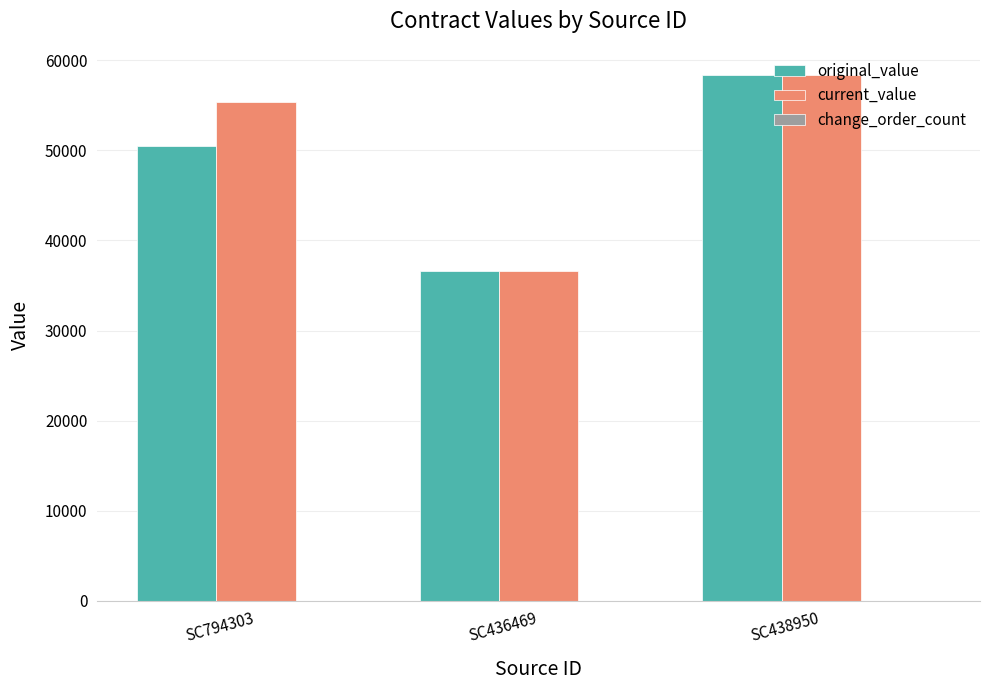

What is the approximate value of original_value at SC438950?

58354.8